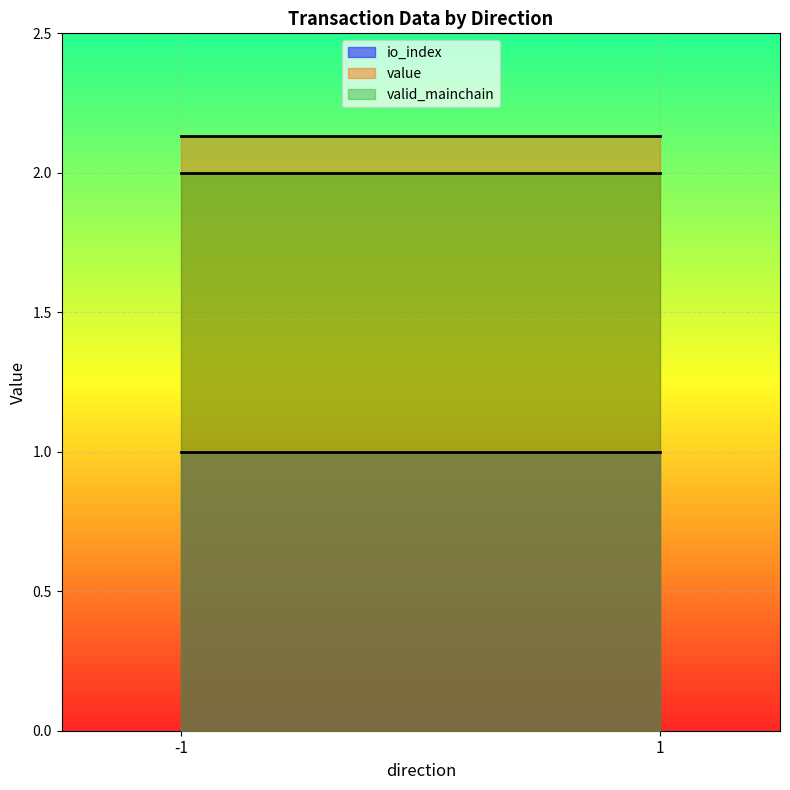

The value of valid_mainchain at 1 is 0.2. True or false?

False